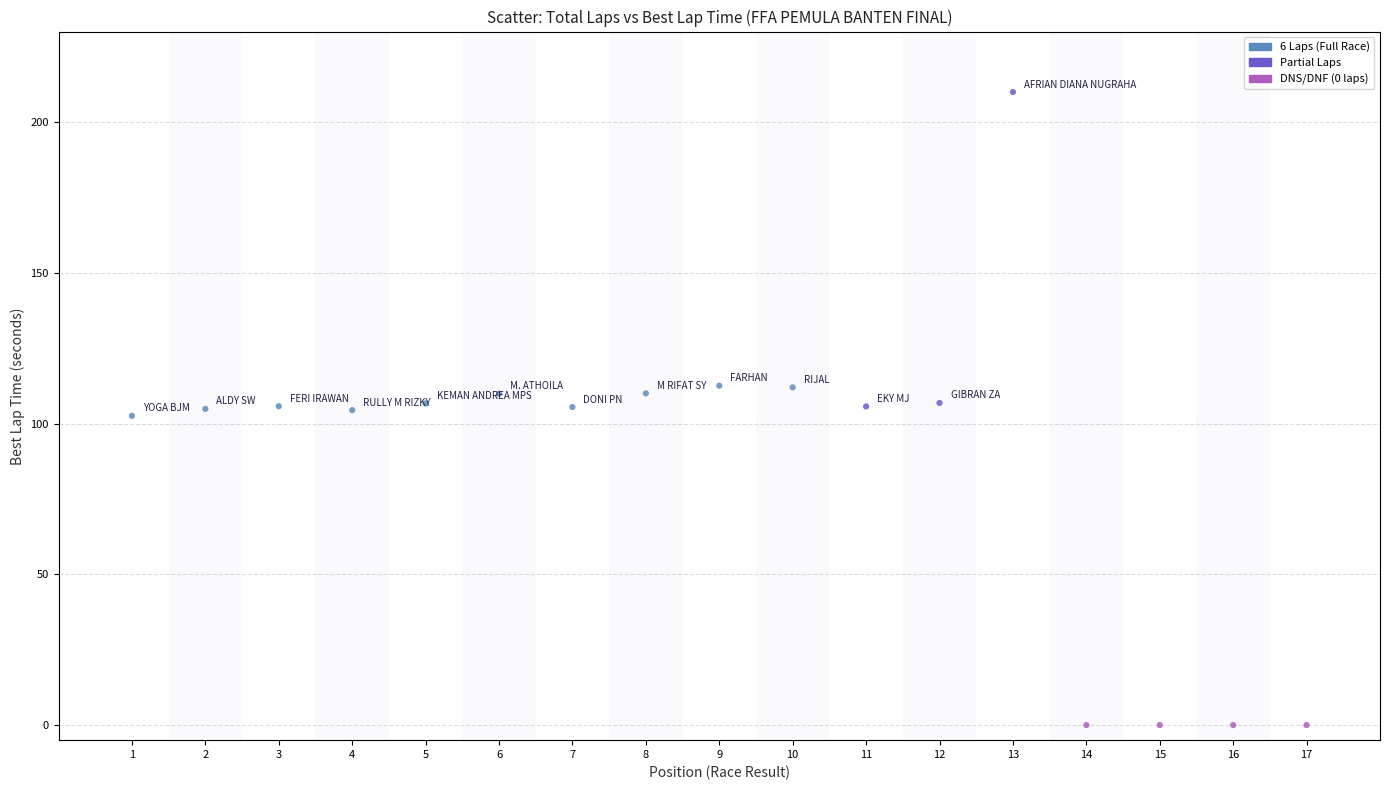

What is the range of Y values (max minus min)?

209.9